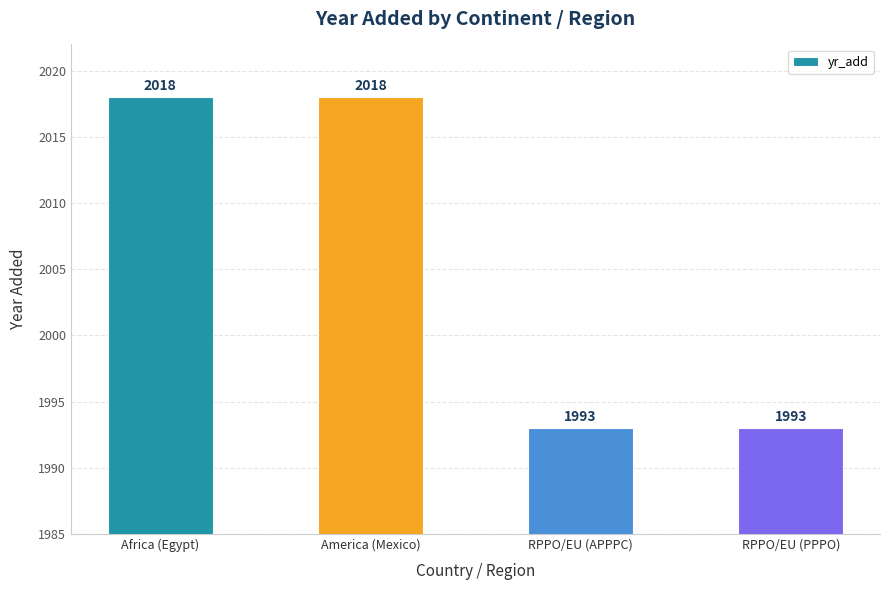

What value does the data have at RPPO/EU (PPPO)?

1993